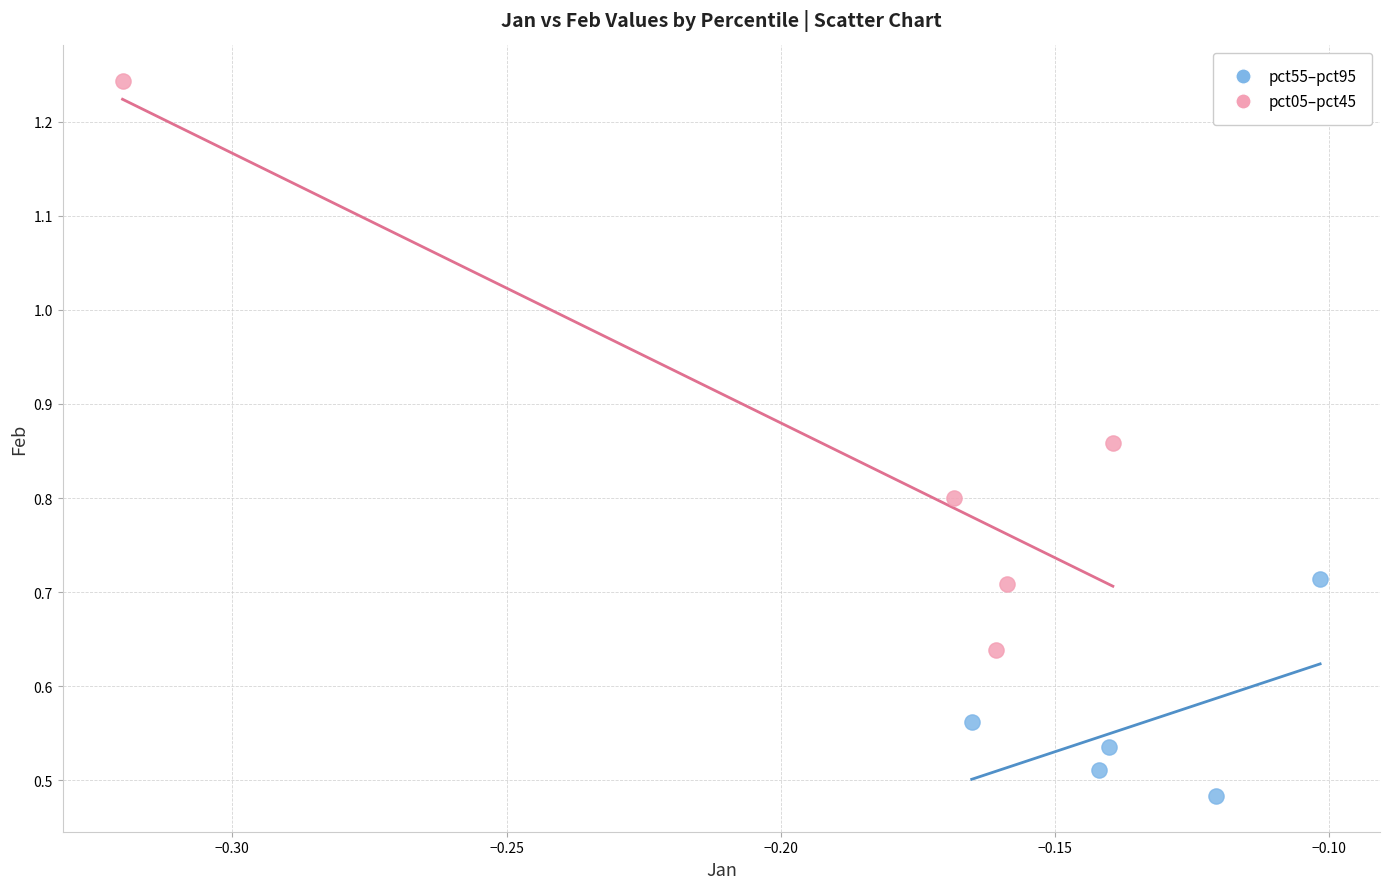

Which series has the largest Y range (max minus min)?

pct05–pct45